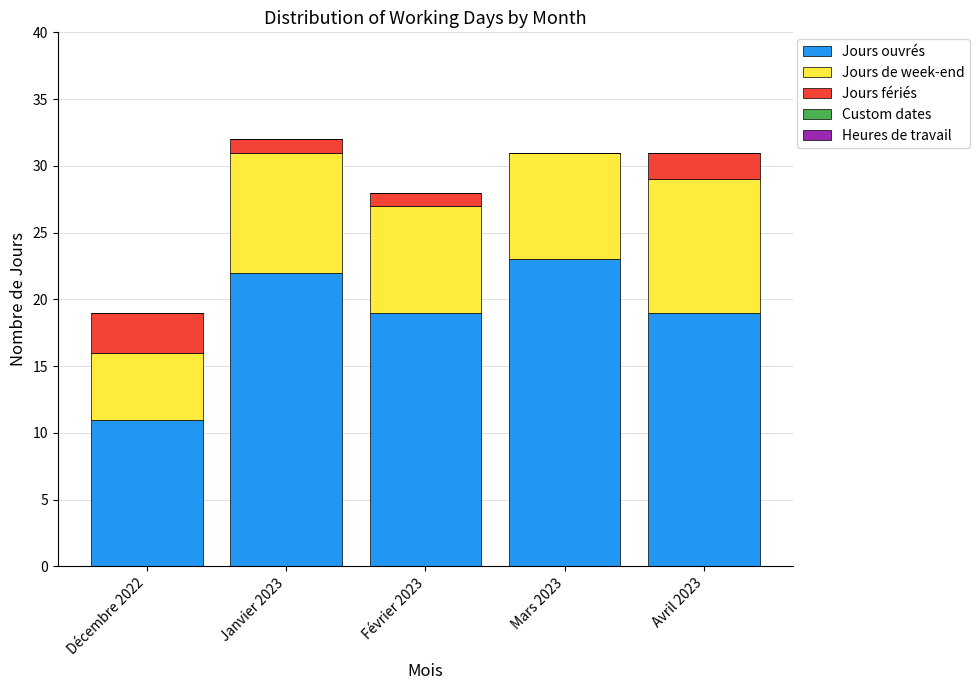

Read the Jours ouvrés value at Mars 2023.

23